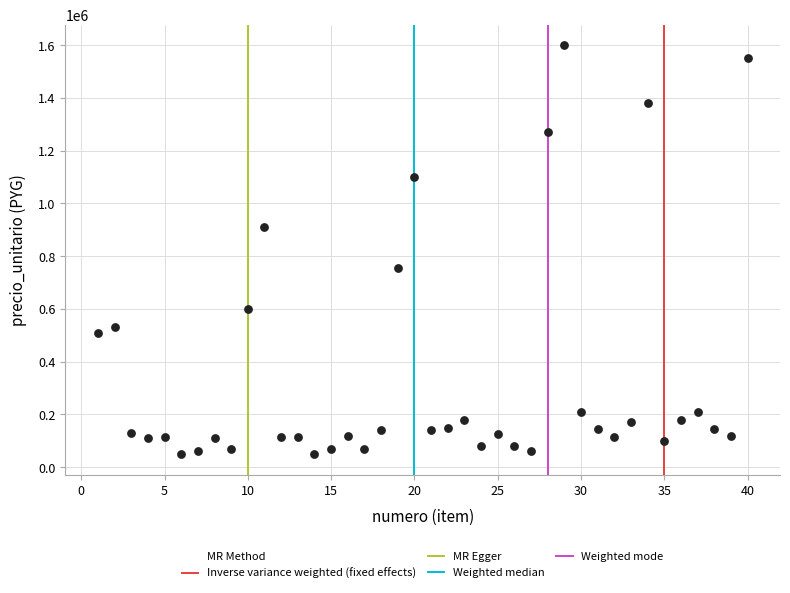

What is the range of Y values (max minus min)?

1550000